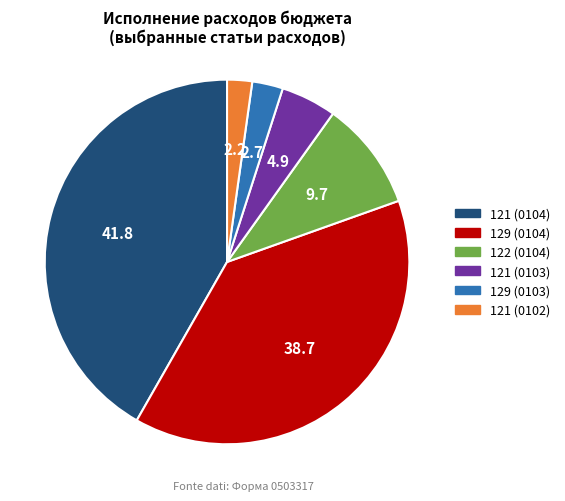

How many slices are in this pie chart?

6